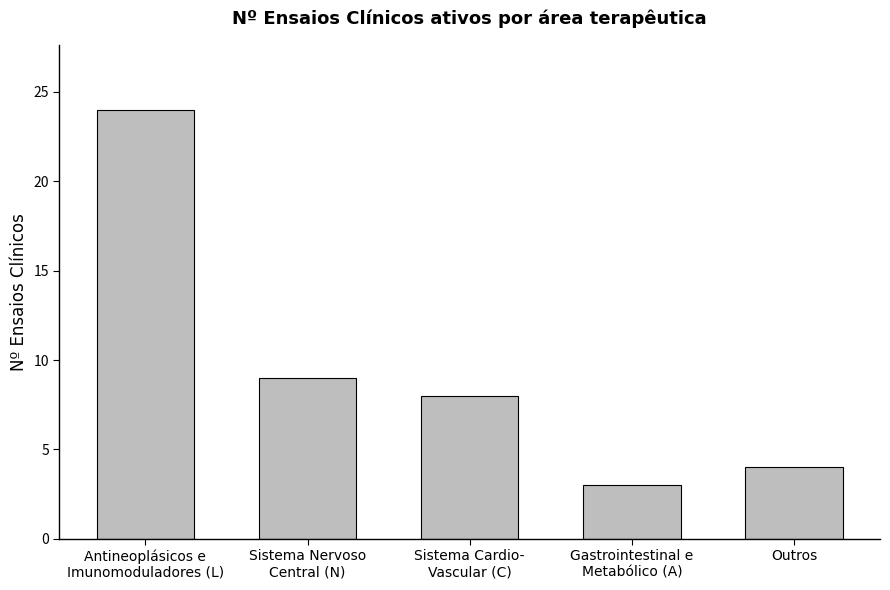

How many categories are shown in the chart?

5